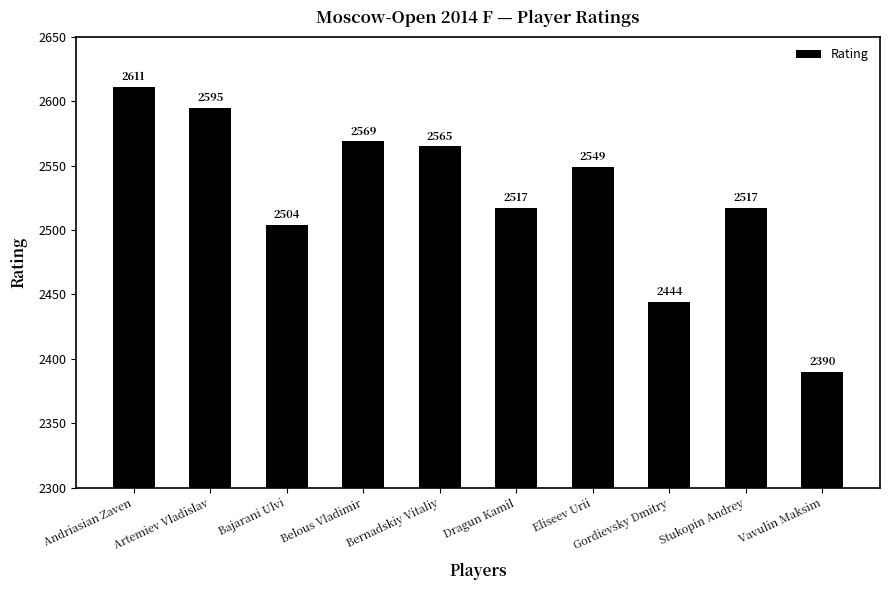

Reading left to right, list all the values displayed in this chart.

2611	2595	2504	2569	2565	2517	2549	2444	2517	2390